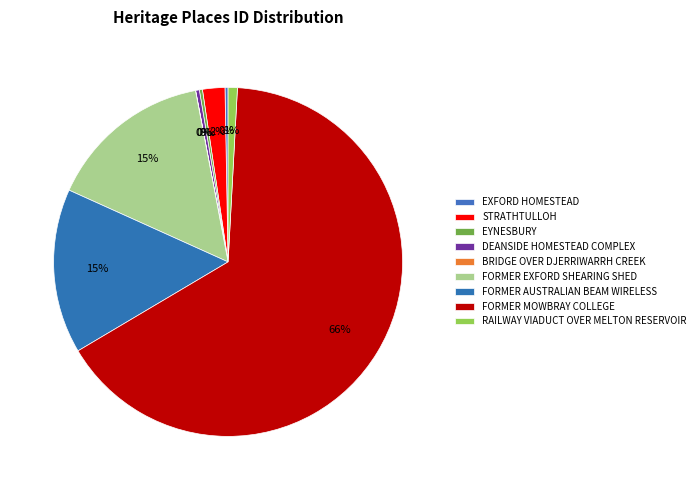

What is the total percentage of FORMER EXFORD SHEARING SHED and DEANSIDE HOMESTEAD COMPLEX?

15.6%